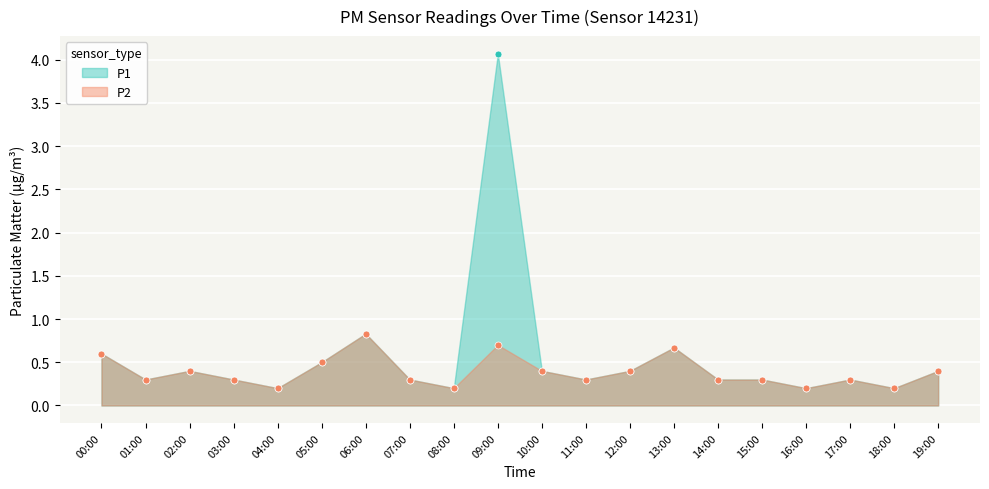

Reading left to right, extract all data points from this chart.

P1: 00:00=0.6	01:00=0.3	02:00=0.4	03:00=0.3	04:00=0.2	05:00=0.5	06:00=0.8	07:00=0.3	08:00=0.2	09:00=4.1	10:00=0.4	11:00=0.3	12:00=0.4	13:00=0.7	14:00=0.3	15:00=0.3	16:00=0.2	17:00=0.3	18:00=0.2	19:00=0.4
P2: 00:00=0.6	01:00=0.3	02:00=0.4	03:00=0.3	04:00=0.2	05:00=0.5	06:00=0.8	07:00=0.3	08:00=0.2	09:00=0.7	10:00=0.4	11:00=0.3	12:00=0.4	13:00=0.7	14:00=0.3	15:00=0.3	16:00=0.2	17:00=0.3	18:00=0.2	19:00=0.4